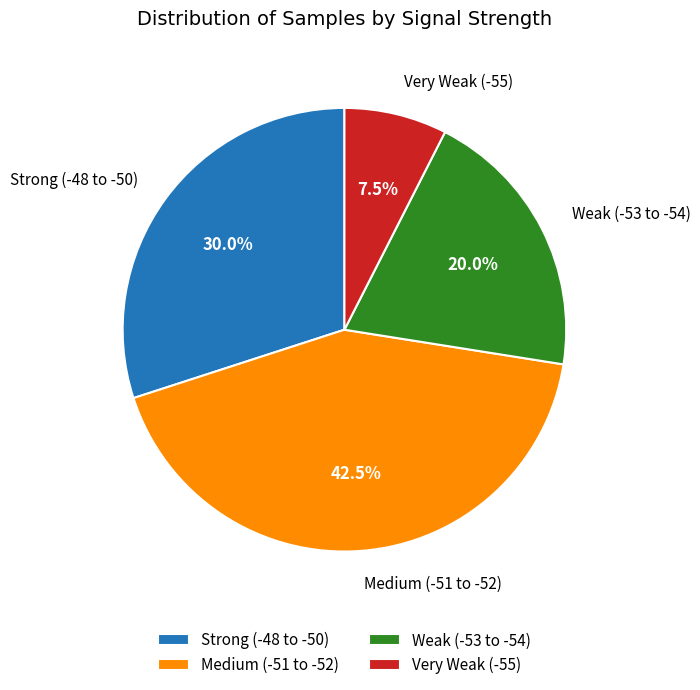

Rank the categories by value from lowest to highest.

Very Weak (-55), Weak (-53 to -54), Strong (-48 to -50), Medium (-51 to -52)